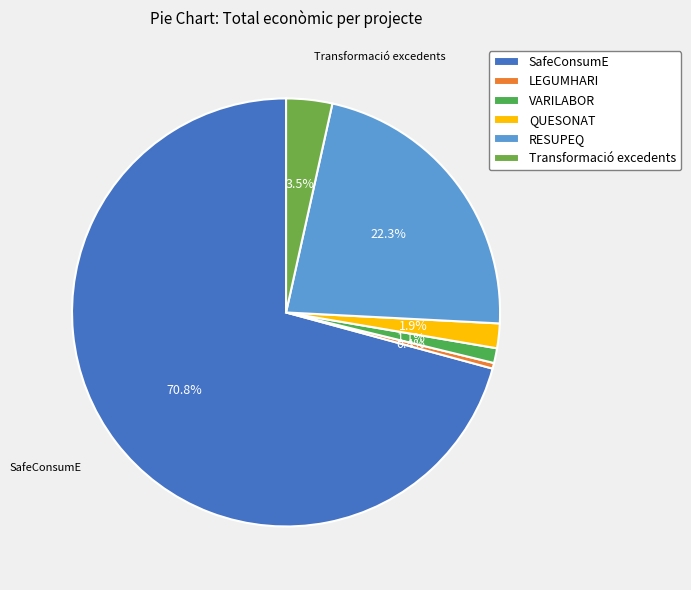

What is the majority slice?

SafeConsumE